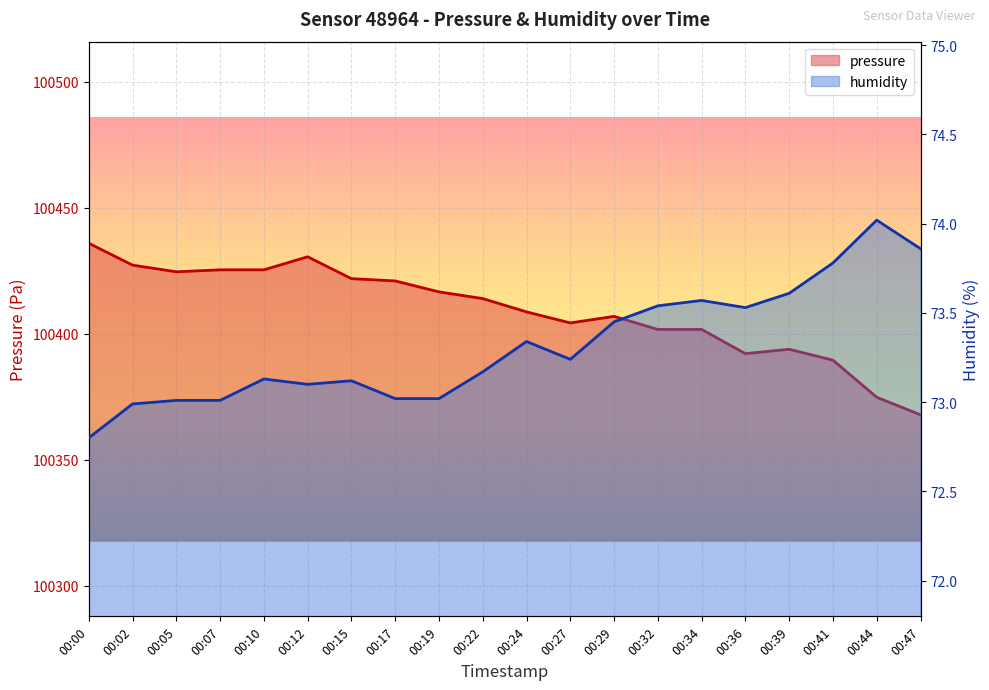

The pressure series shows 174349.9 at 00:19. True or false?

False